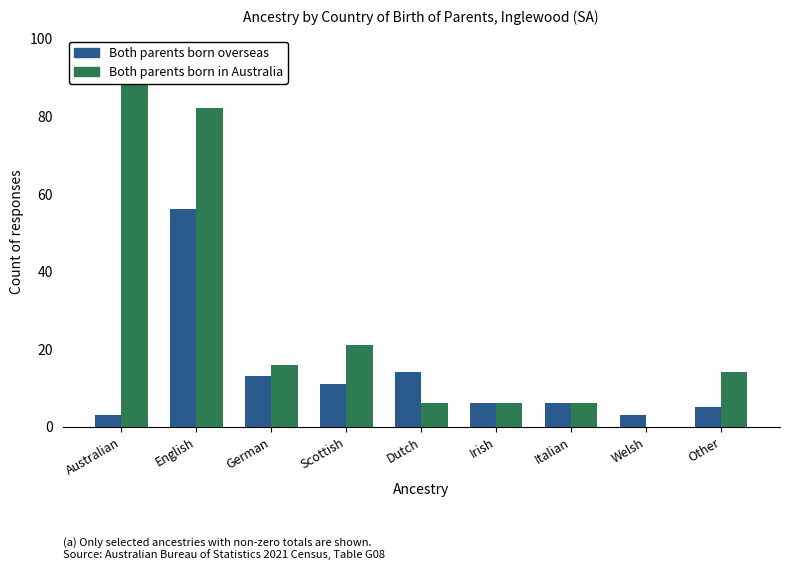

At which category does the chart reach its peak across all series?

Australian